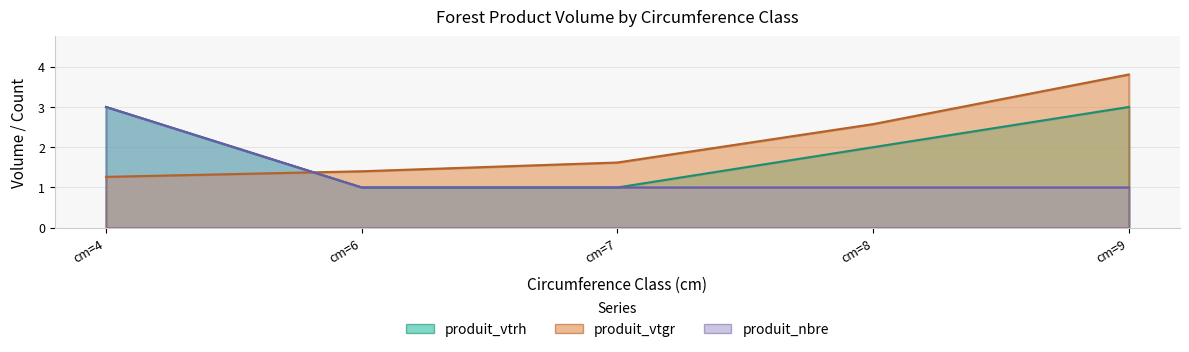

What is the difference between the produit_vtgr values at cm=4 and cm=7?

0.4